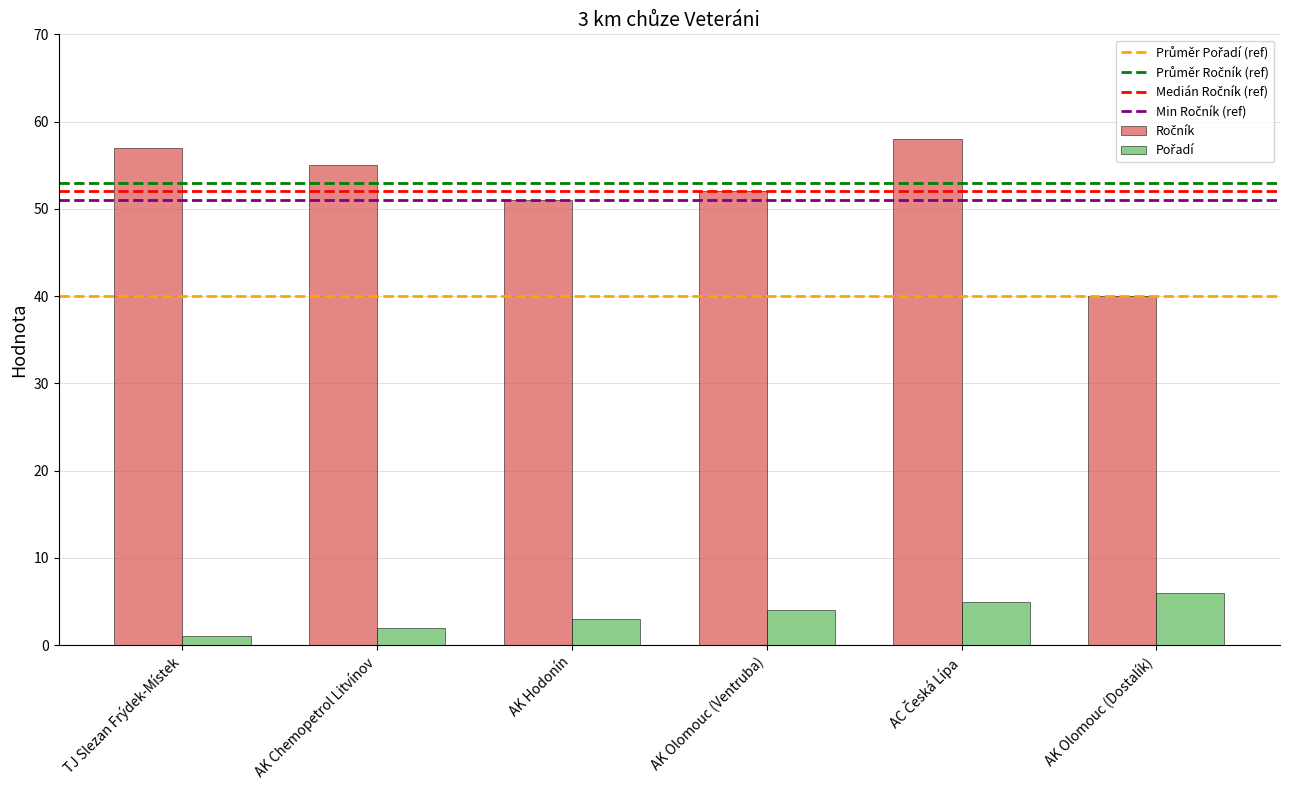

What is the total value across all series at AK Olomouc (Ventruba)?

56